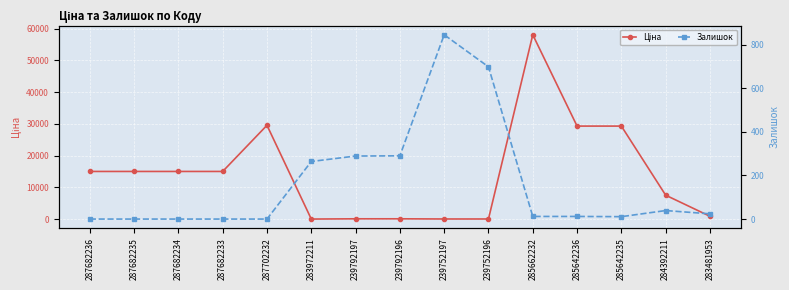

What is the label of the 8th point from the right?

239792196